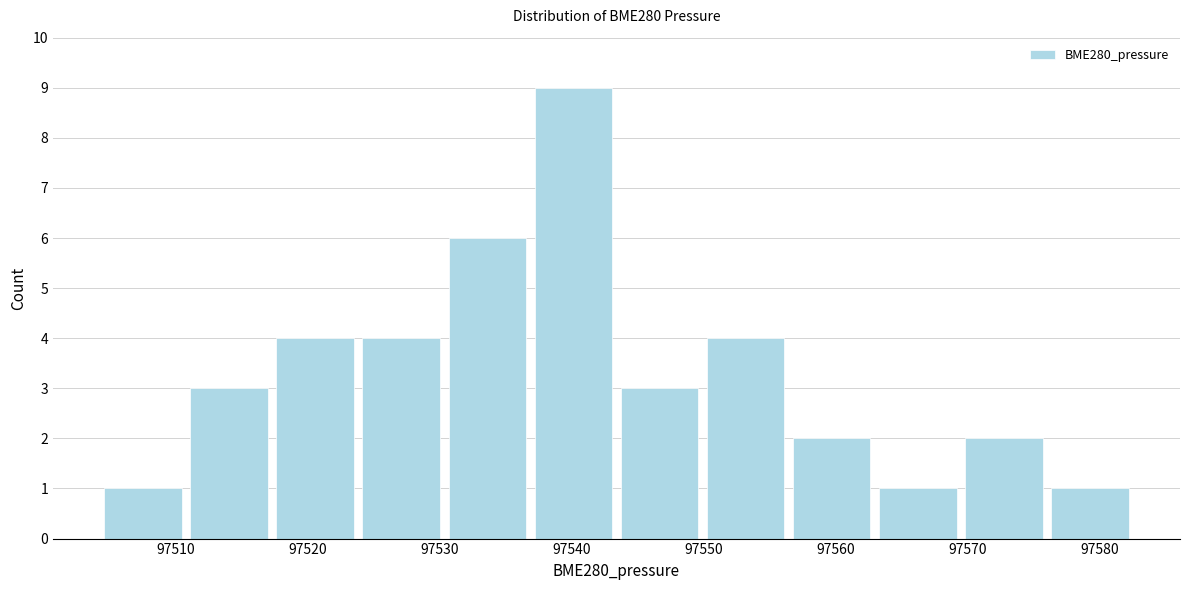

What is the height of the bar covering 97504 to 97511 on the x-axis? Neither the bar edges nor the heights are printed on the chart, so give them approximately, as read against the axes.

1